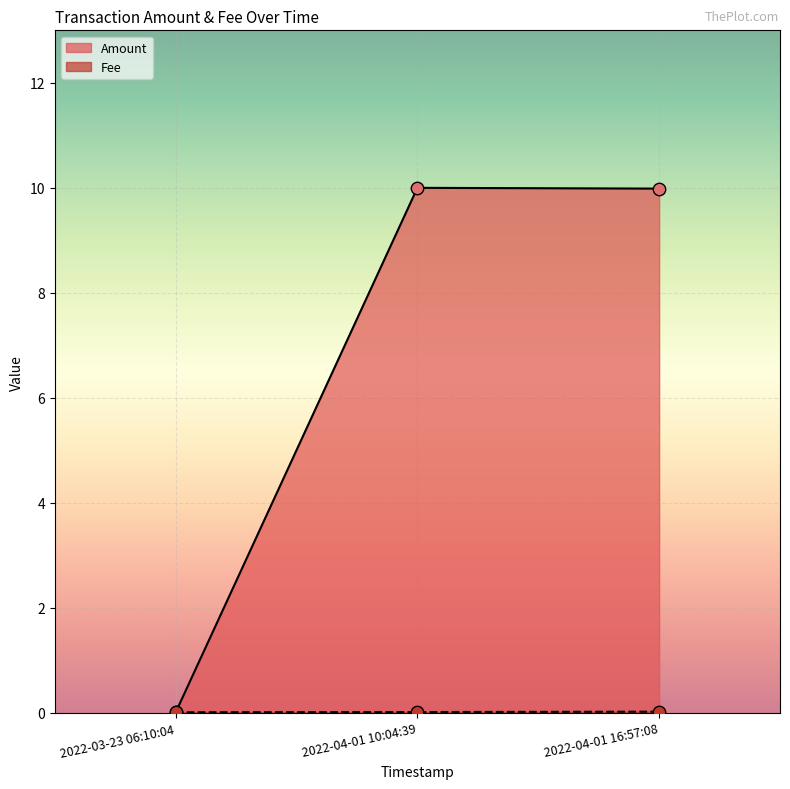

At how many categories does at least one series exceed 3?

2